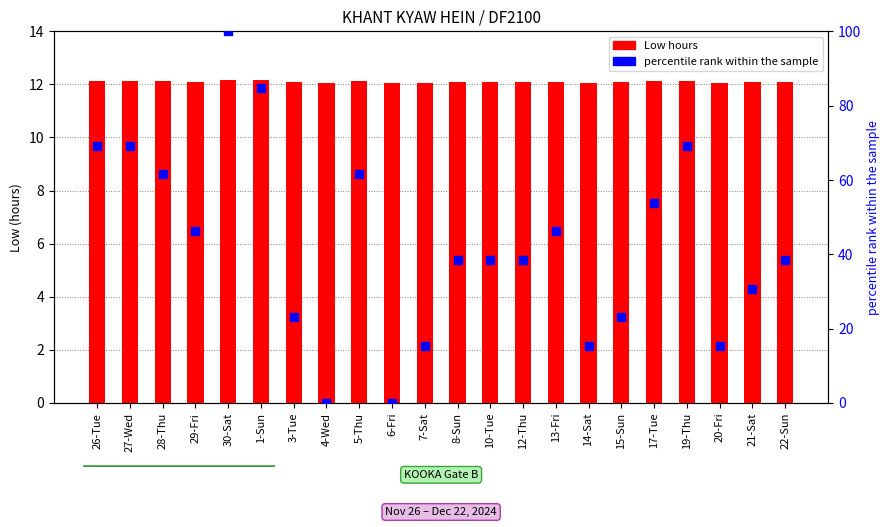

What is the total value across all series at 20-Fri?

27.4